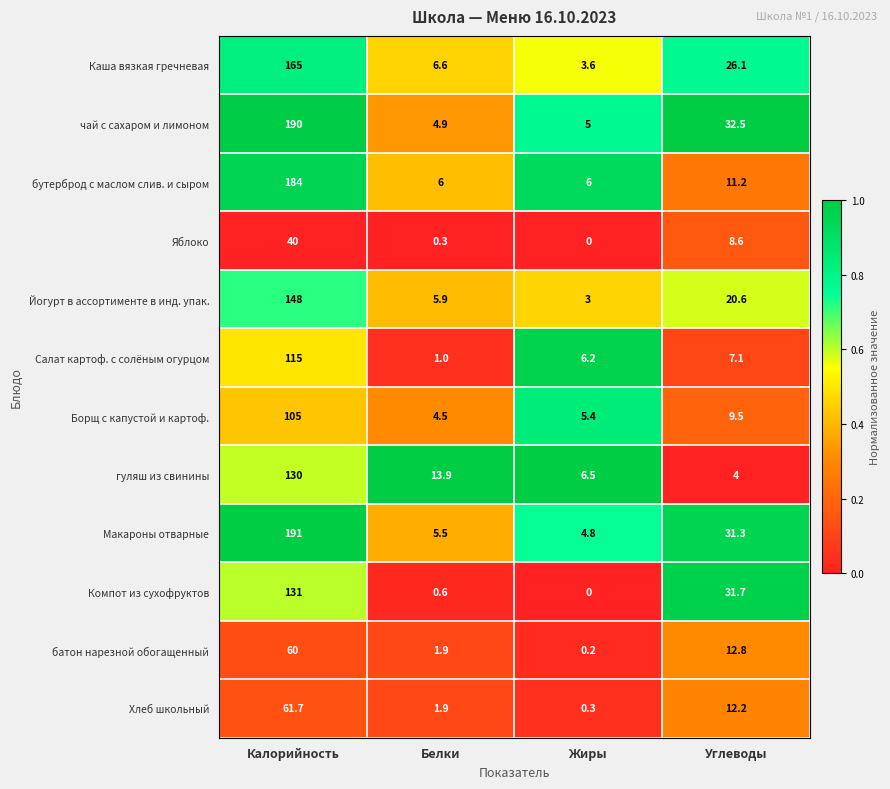

List the series in order of their peak value, highest first.

Макароны отварные, чай с сахаром и лимоном, бутерброд с маслом слив. и сыром, Каша вязкая гречневая, Йогурт в ассортименте в инд. упак., Компот из сухофруктов, гуляш из свинины, Салат картоф. с солёным огурцом, Борщ с капустой и картоф., Хлеб школьный, батон нарезной обогащенный, Яблоко